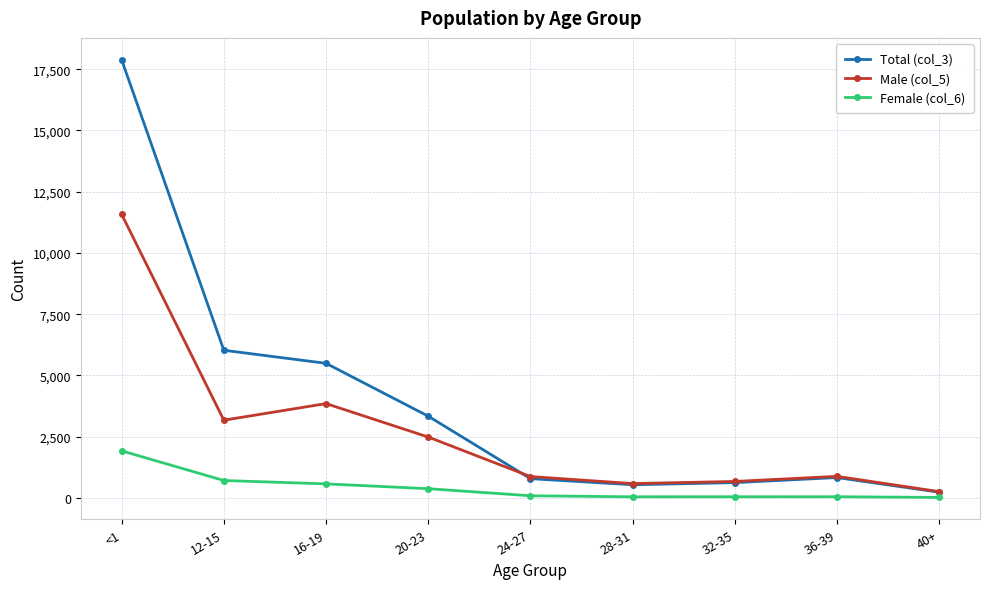

Rank the series at 12-15 from highest to lowest value.

Total (col_3), Male (col_5), Female (col_6)